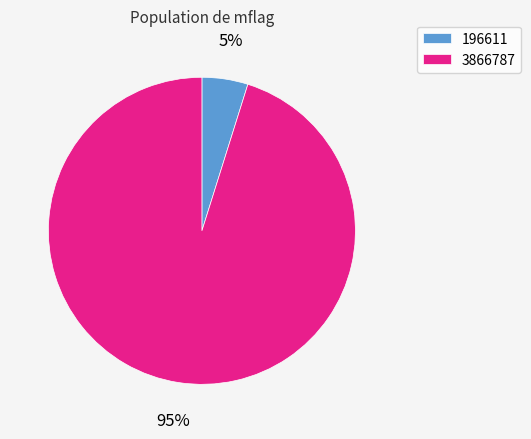

How many segments does this pie chart have?

2